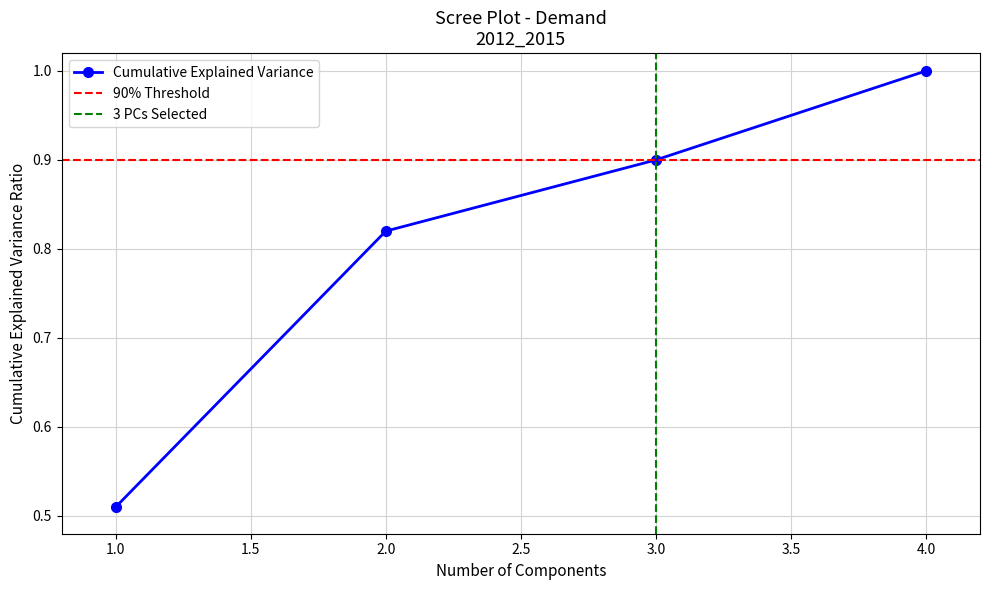

Reading left to right, transcribe all the data shown in this chart.

1=0.5	2=0.8	3=0.9	4=1.0